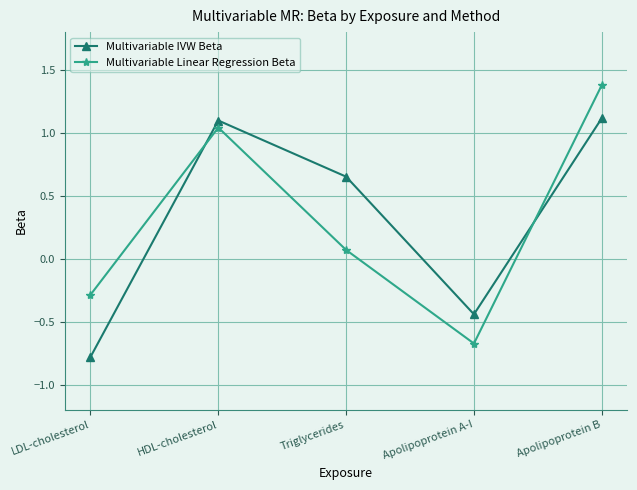

What is the value of the Multivariable IVW Beta point at the 5th from the left?

1.1